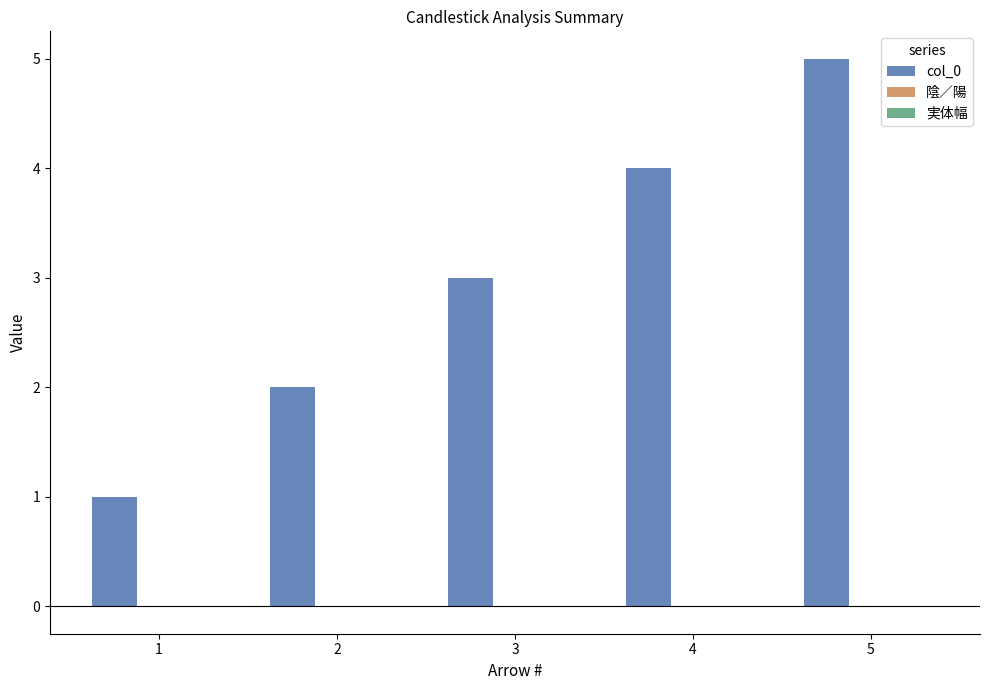

At which category is the sum across all series the highest?

5